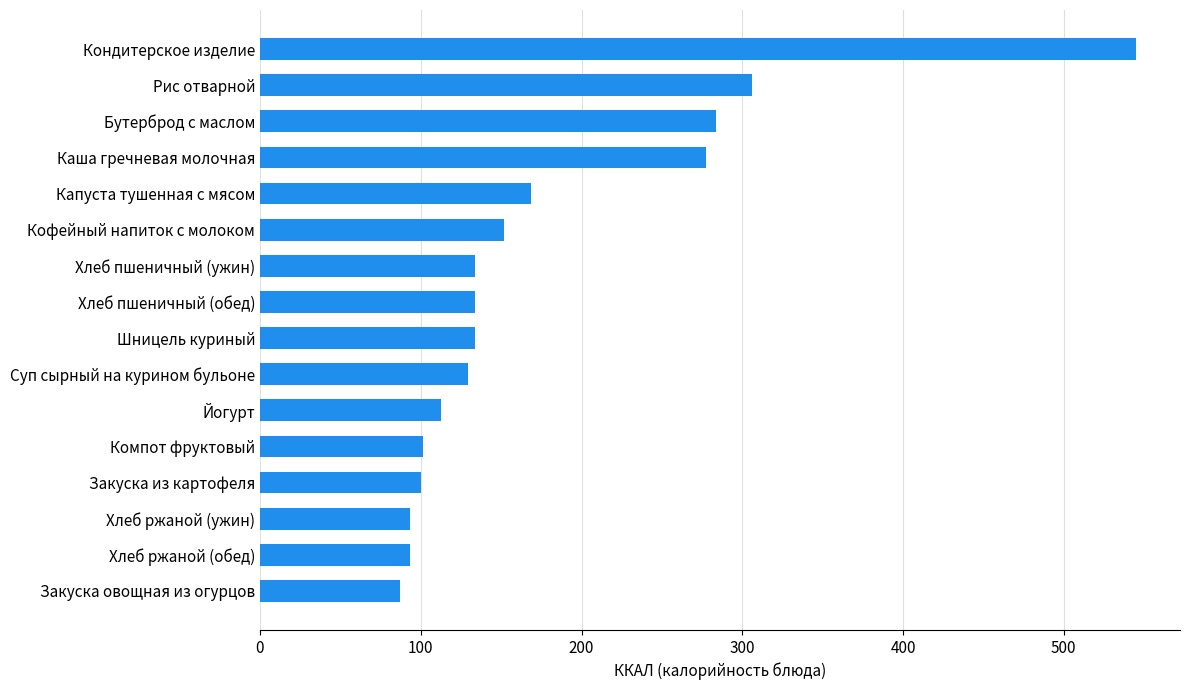

What is the smallest value displayed?

86.8